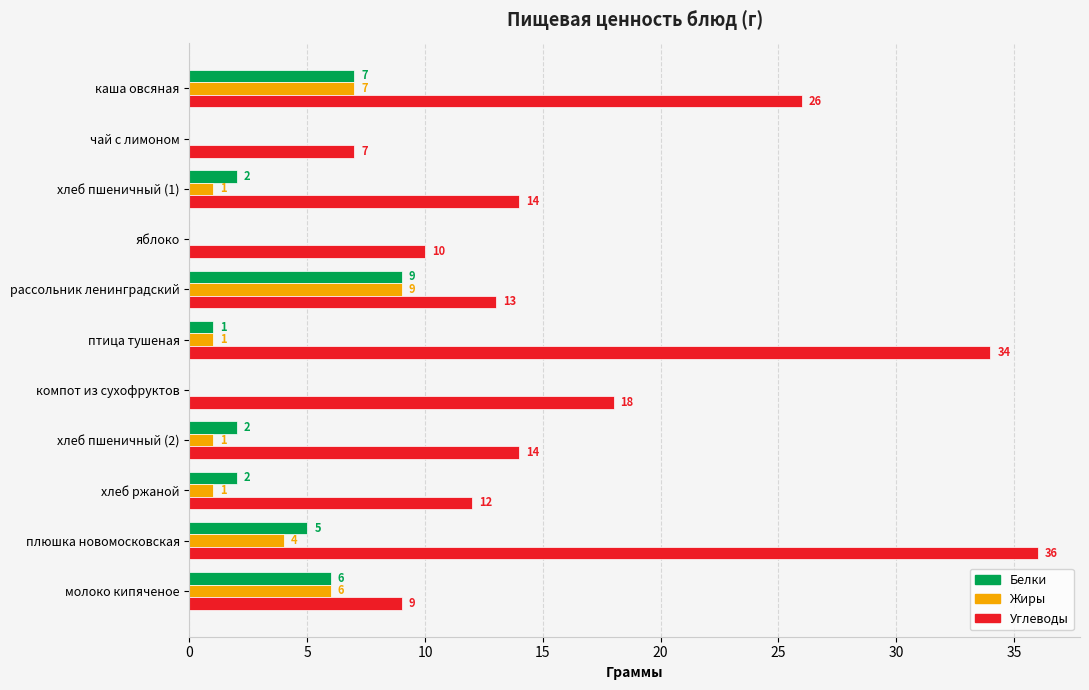

What is the sum of all Углеводы values?

193